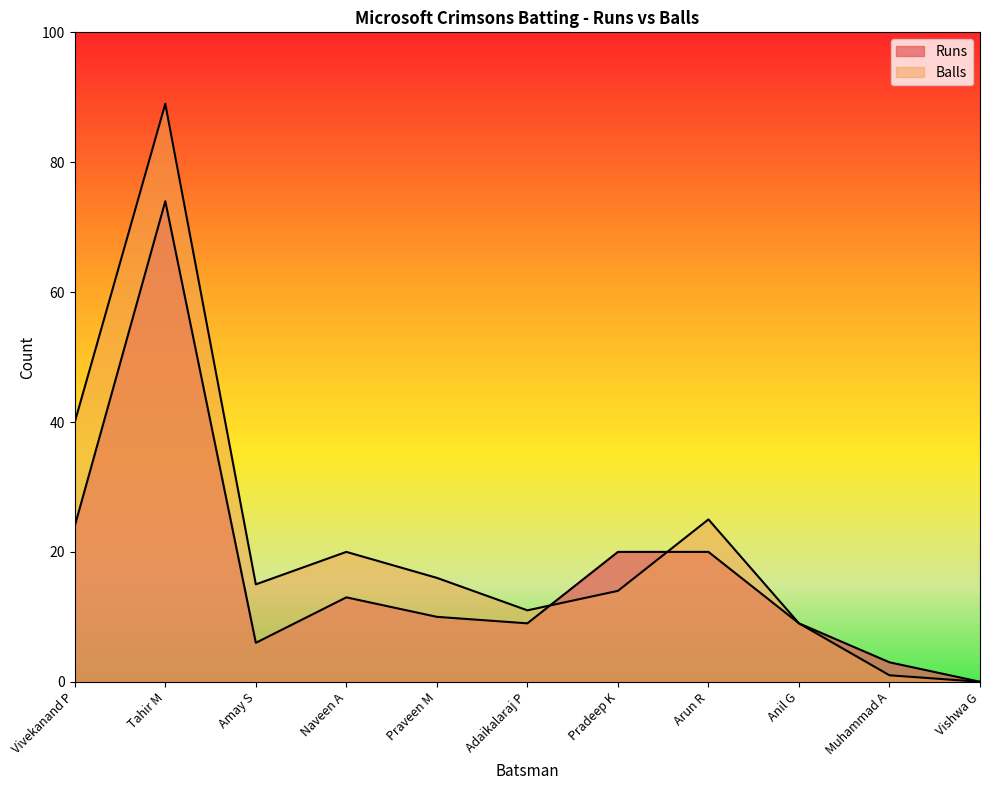

Rank the series by their maximum value, from highest to lowest.

Balls, Runs